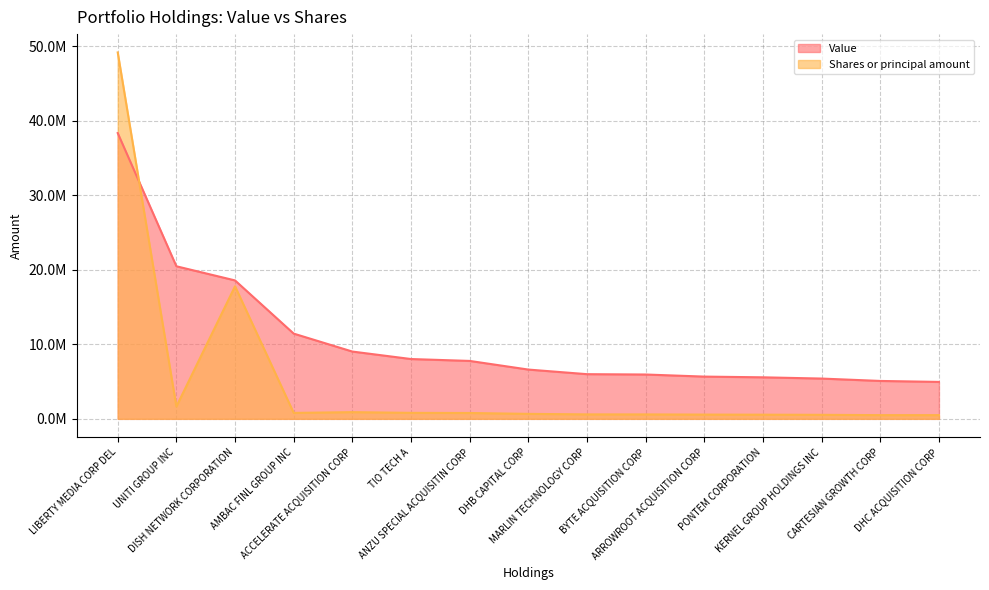

How many data points in Shares or principal amount are above 669790?

7